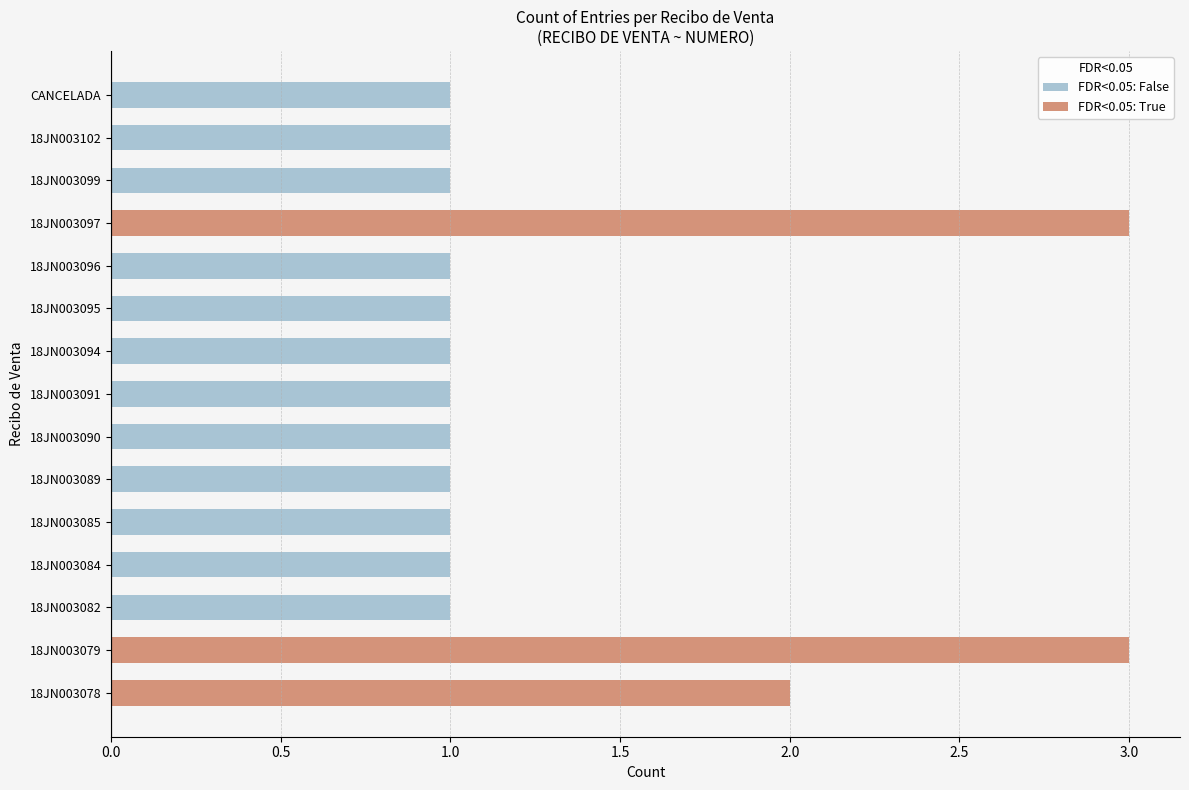

At which label is the value closest to 2?

18JN003078